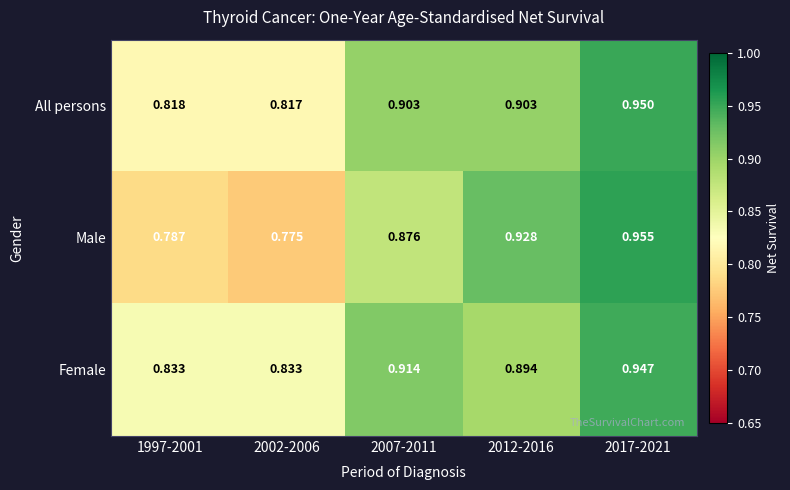

Which series has the largest total across all categories?

Female